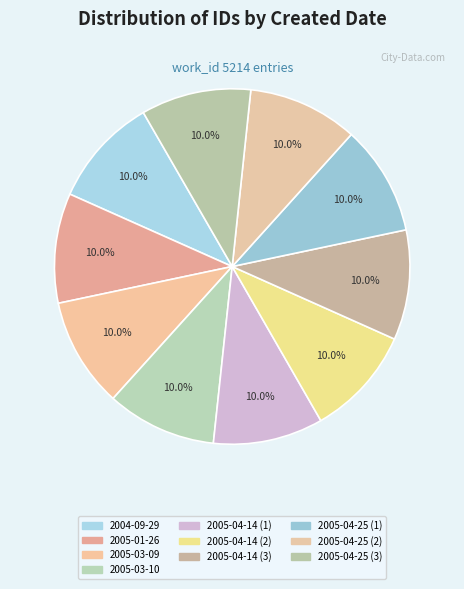

How many slices are in this pie chart?

10